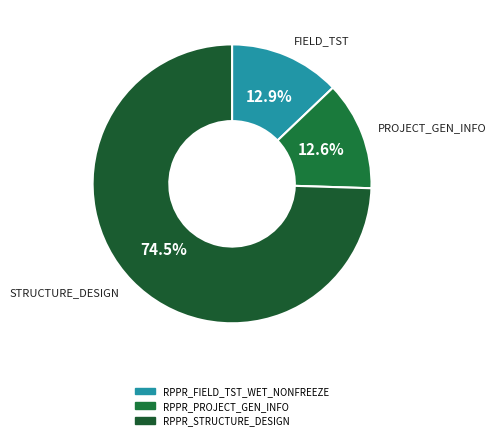

Is RPPR_PROJECT_GEN_INFO the majority of the pie?

No